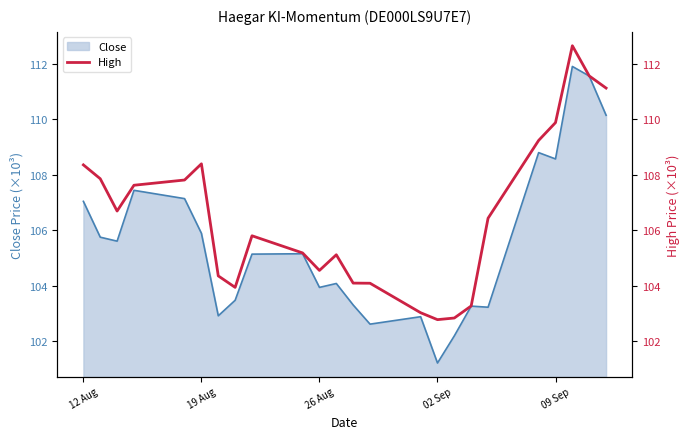

Is it true that Close equals 103.9 at 26 Aug?

True